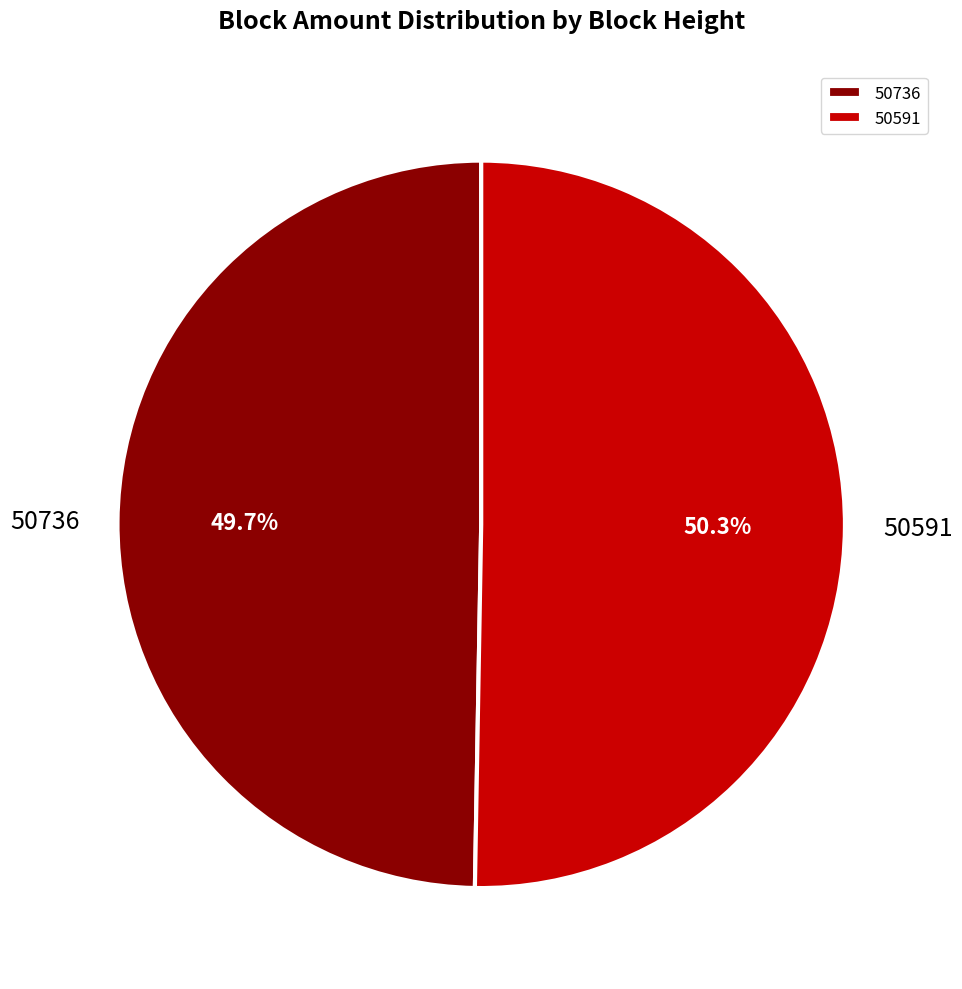

How many segments does this pie chart have?

2